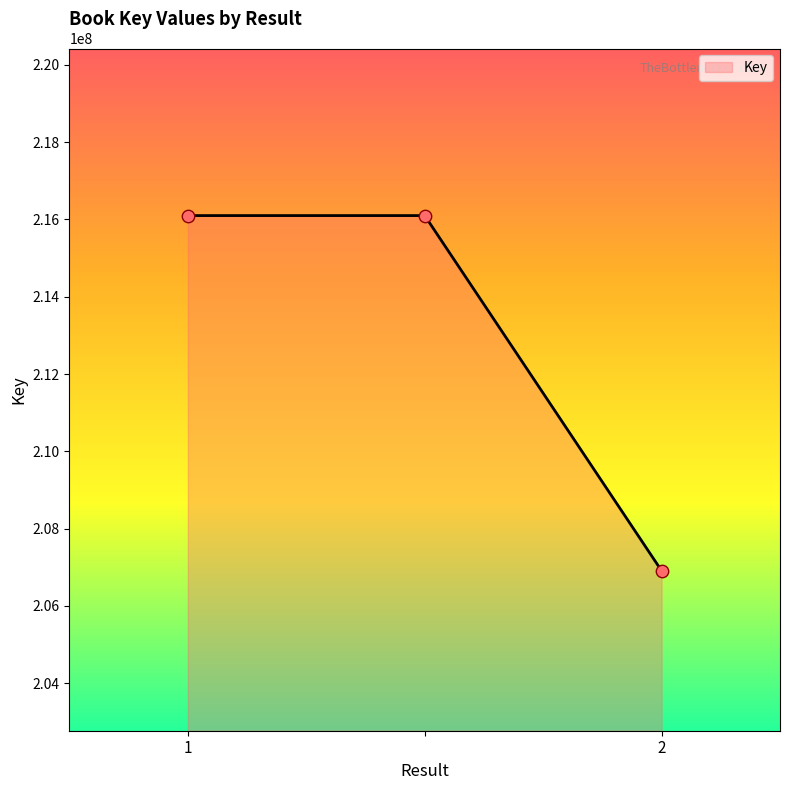

What is the sum of all values?

639109557